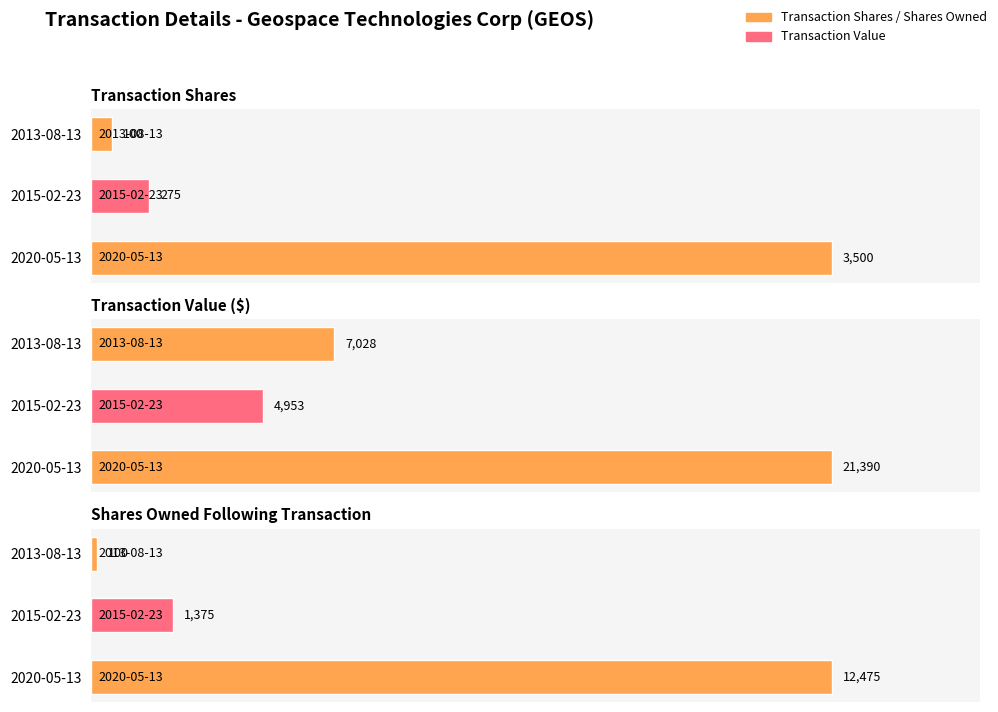

Are the bars horizontal?

Yes